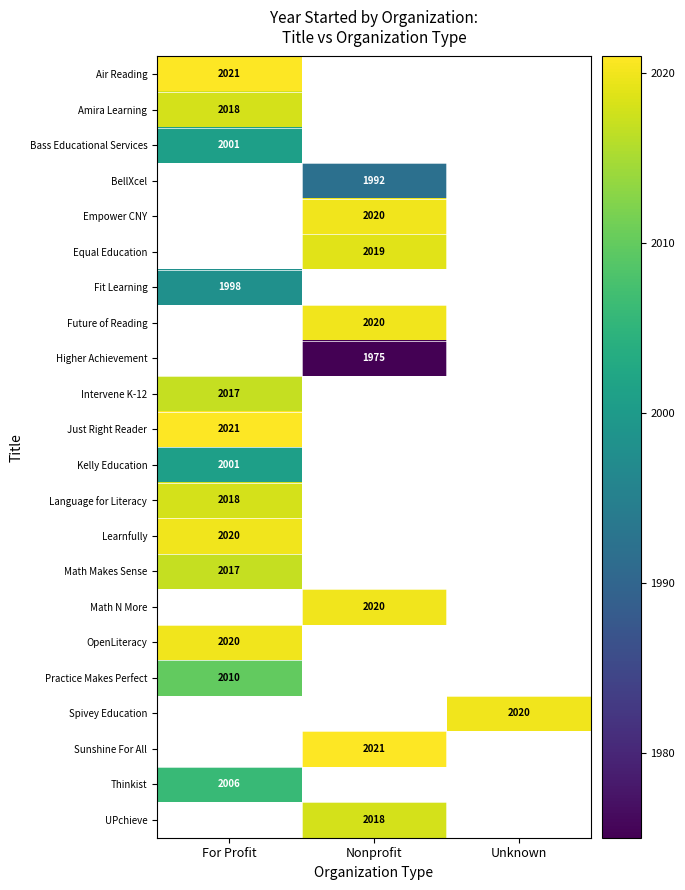

How many series are shown in this chart?

22